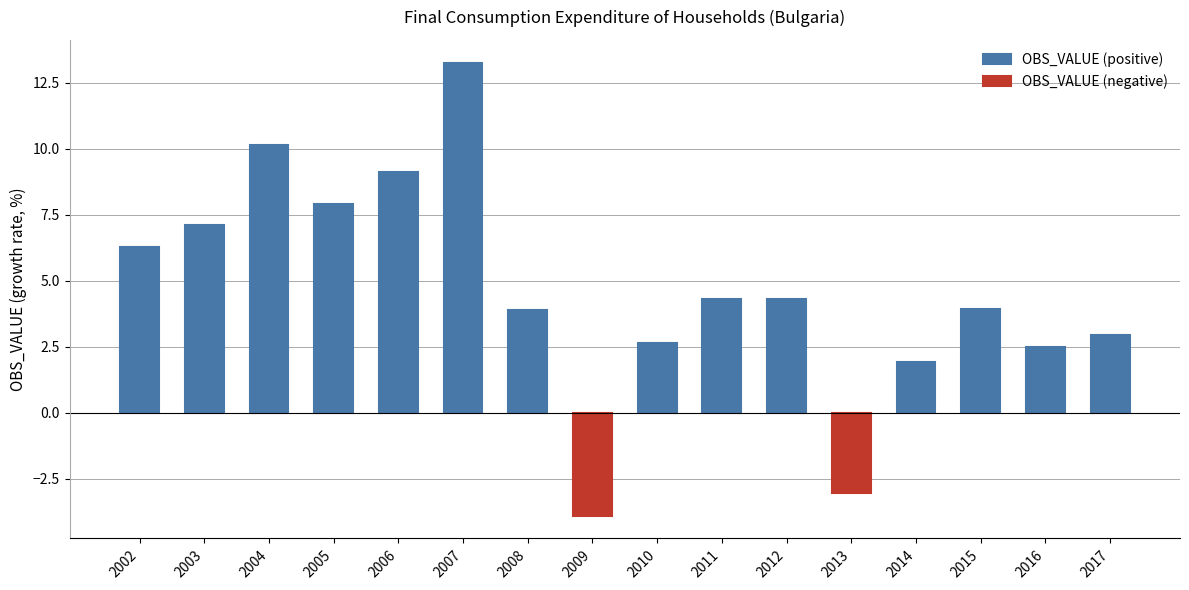

Read the value at 2014.

1.9